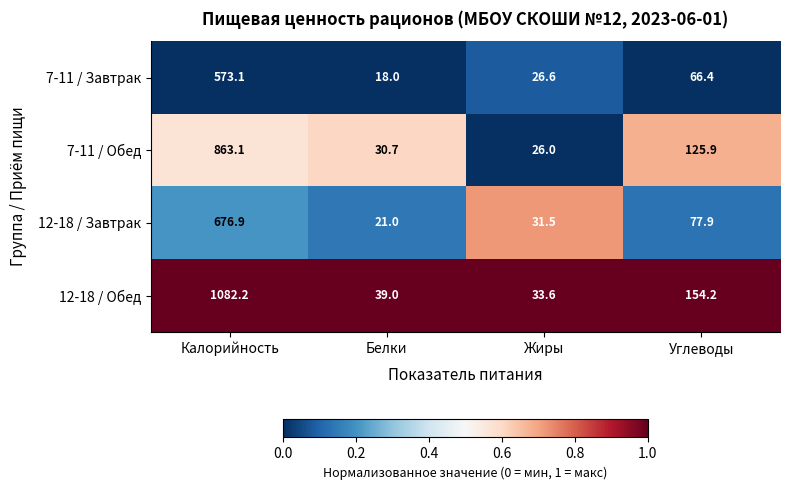

List the series in order of their peak value, highest first.

12-18 / Обед, 7-11 / Обед, 12-18 / Завтрак, 7-11 / Завтрак